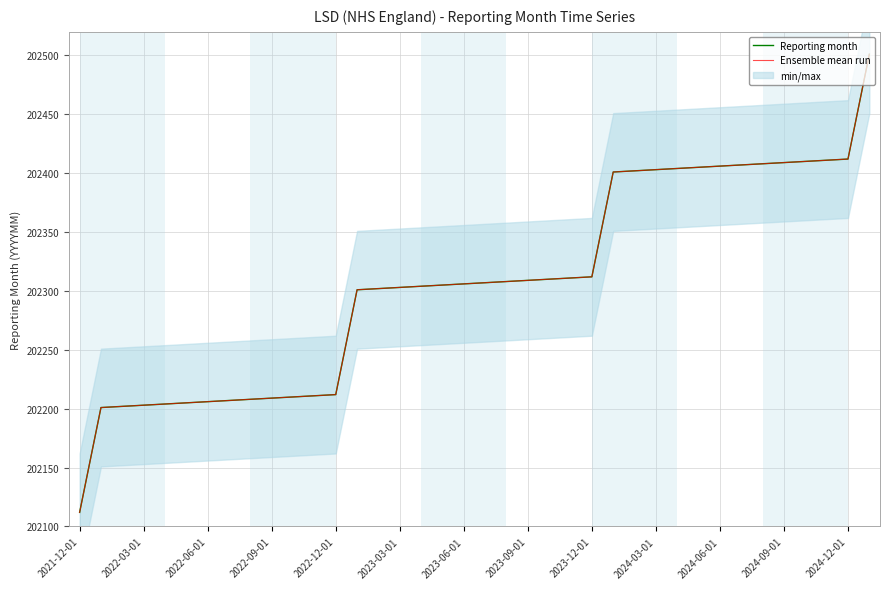

What is the minimum value shown in the chart?

202112